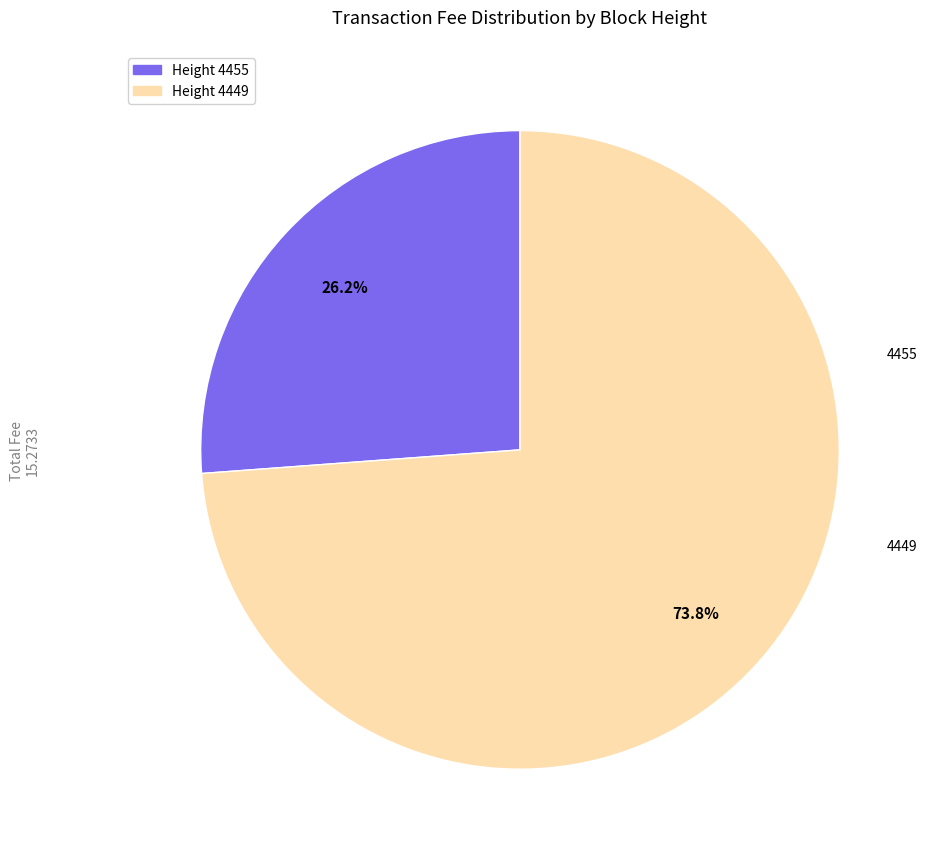

Is there a majority slice in this chart?

Yes